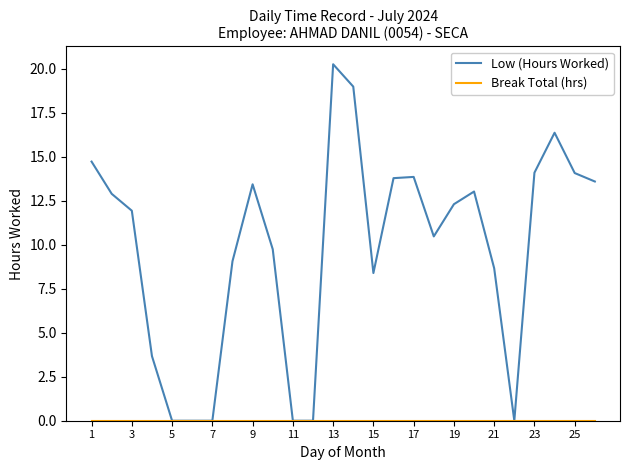

Which series has the largest total across all categories?

Low (Hours Worked)